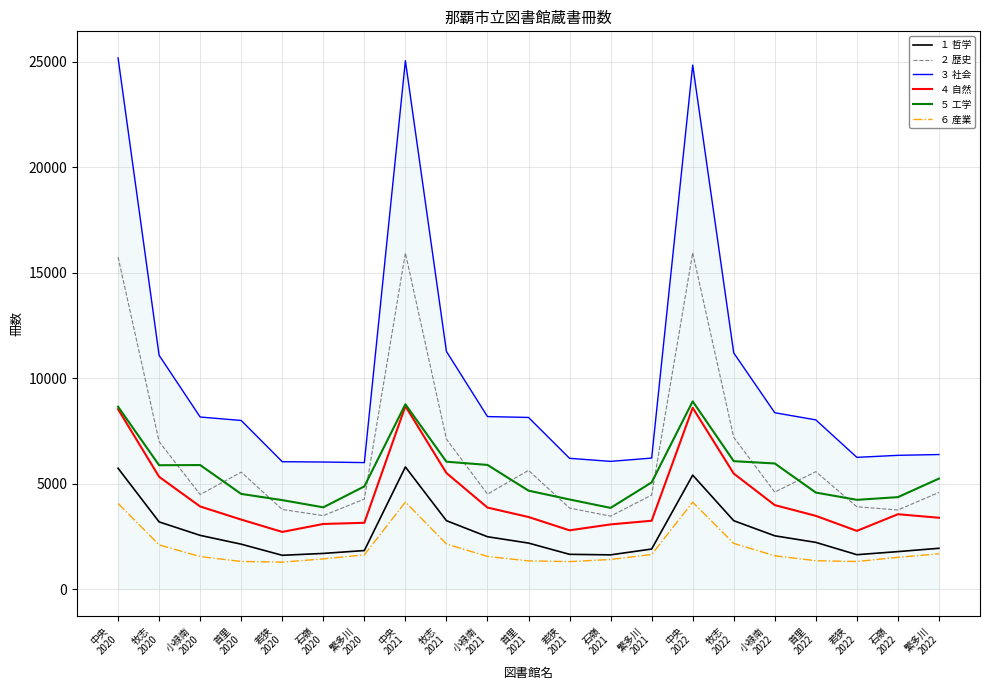

Is this an area chart (filled region under the line)?

No